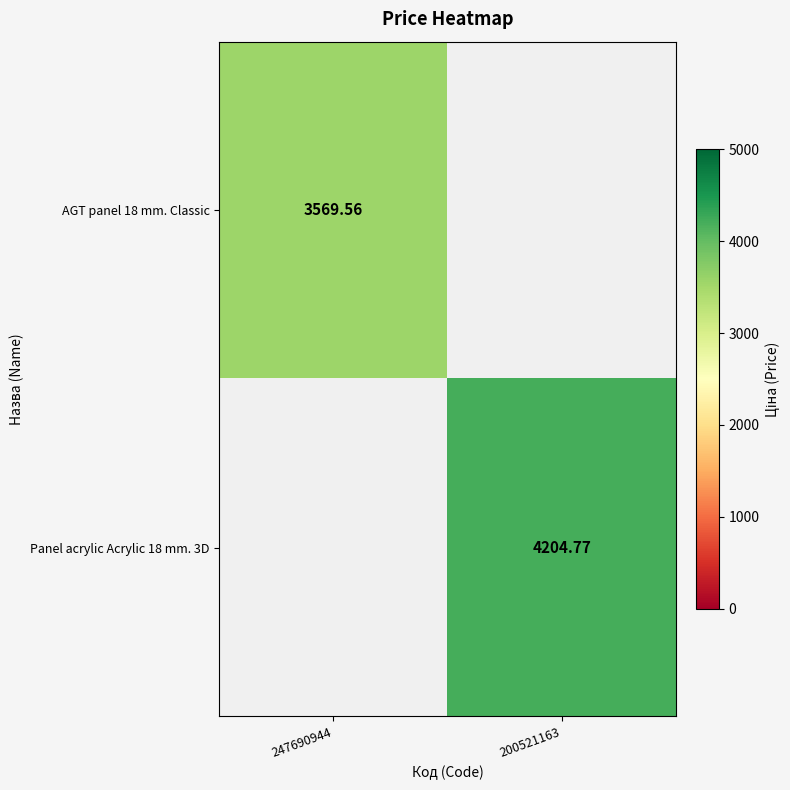

What is the greatest value displayed?

4204.8